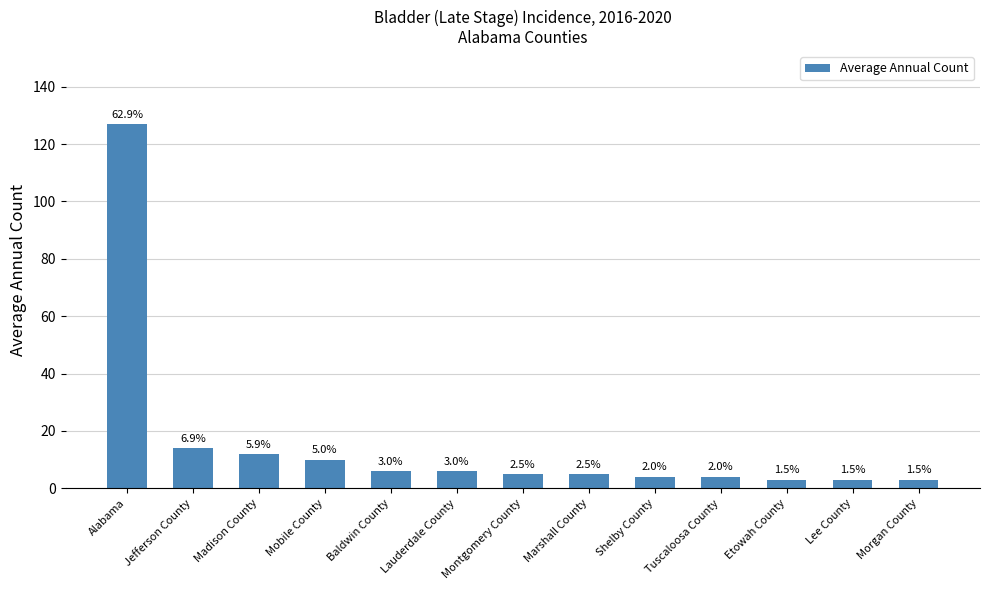

Approximately how many times larger is the value at Alabama compared to Mobile County?

12.7